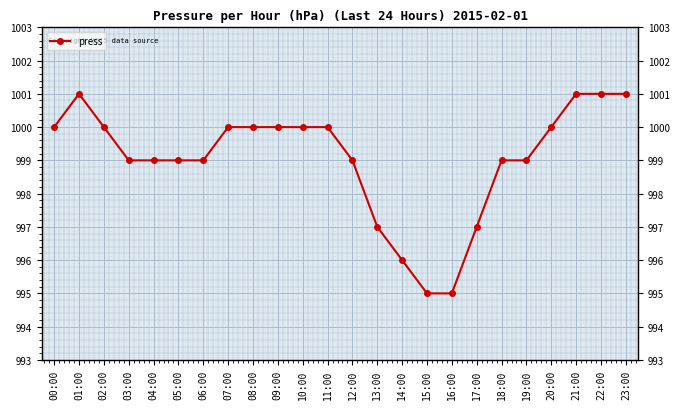

List the labels in order of value, largest first.

01:00, 21:00, 22:00, 23:00, 00:00, 02:00, 07:00, 08:00, 09:00, 10:00, 11:00, 20:00, 03:00, 04:00, 05:00, 06:00, 12:00, 18:00, 19:00, 13:00, 17:00, 14:00, 15:00, 16:00